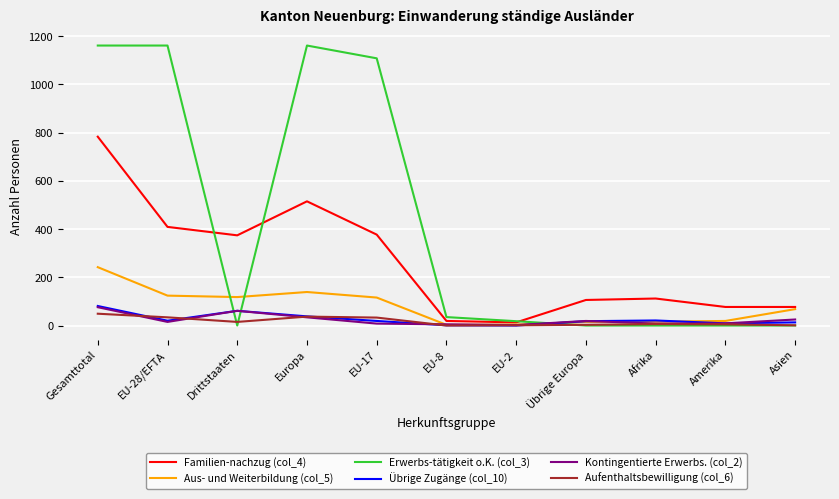

The value of Übrige Zugänge (col_10) at Gesamttotal is 81. True or false?

True